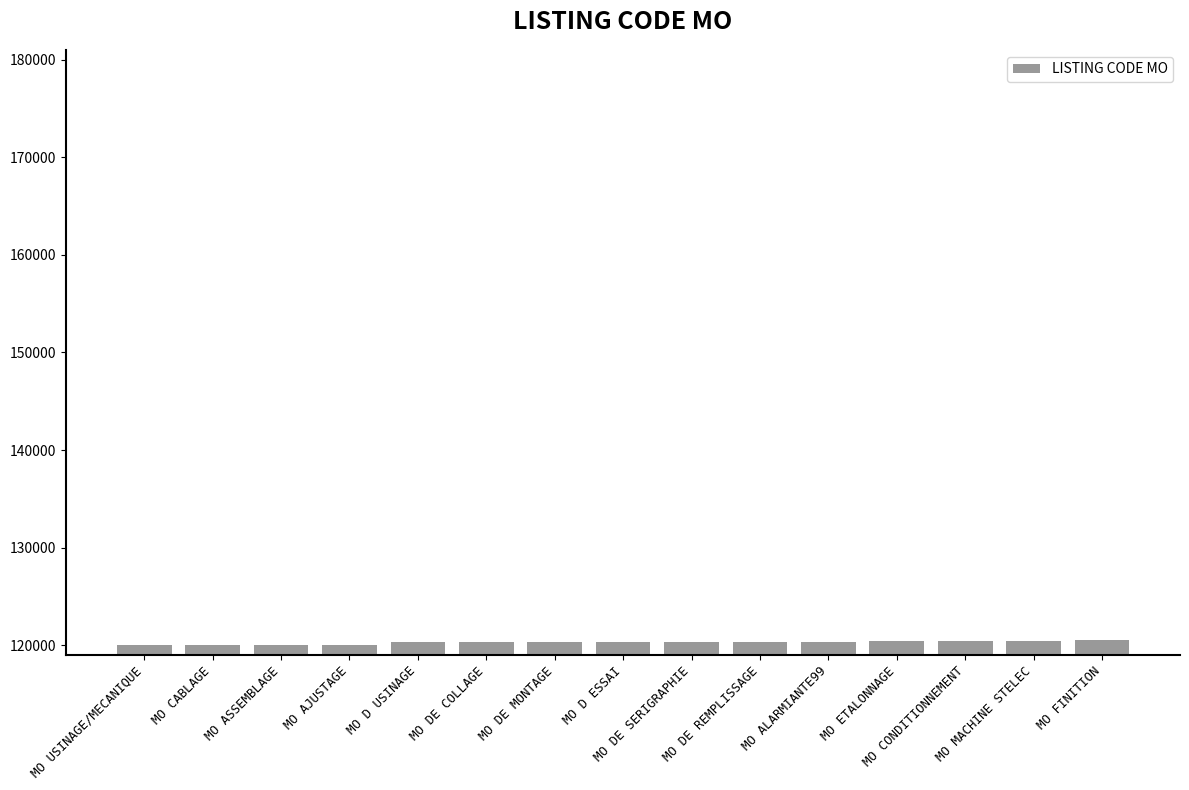

What is the average value?

120288